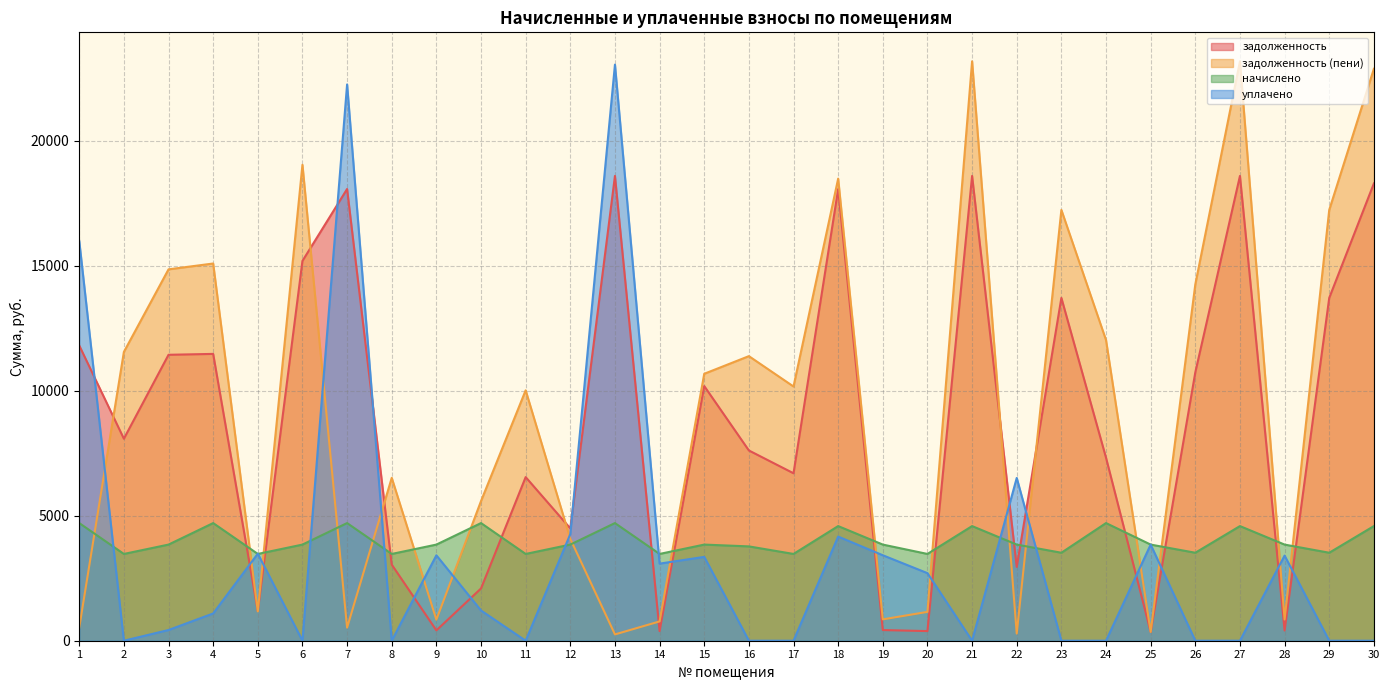

Where does the уплачено series first go above 1209?

1